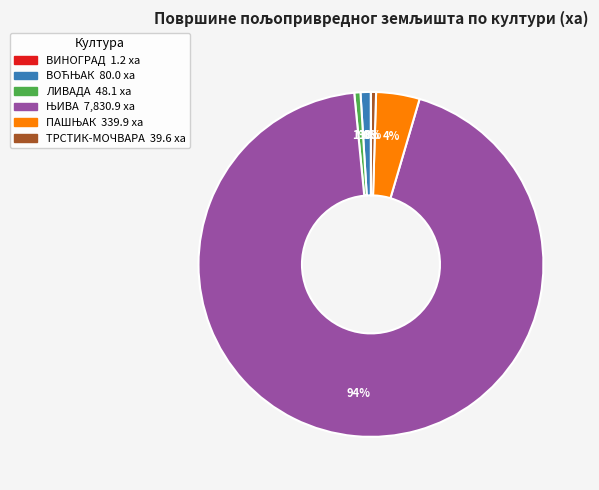

Do ТРСТИК-МОЧВАРА and ЛИВАДА together represent more than half of the pie?

No